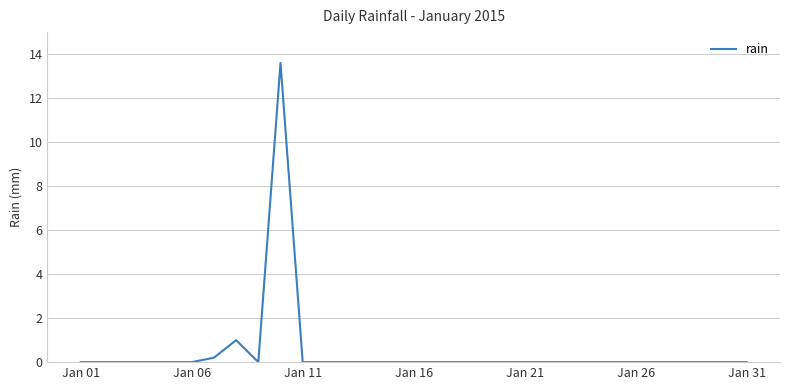

How many lines are shown in the chart?

1